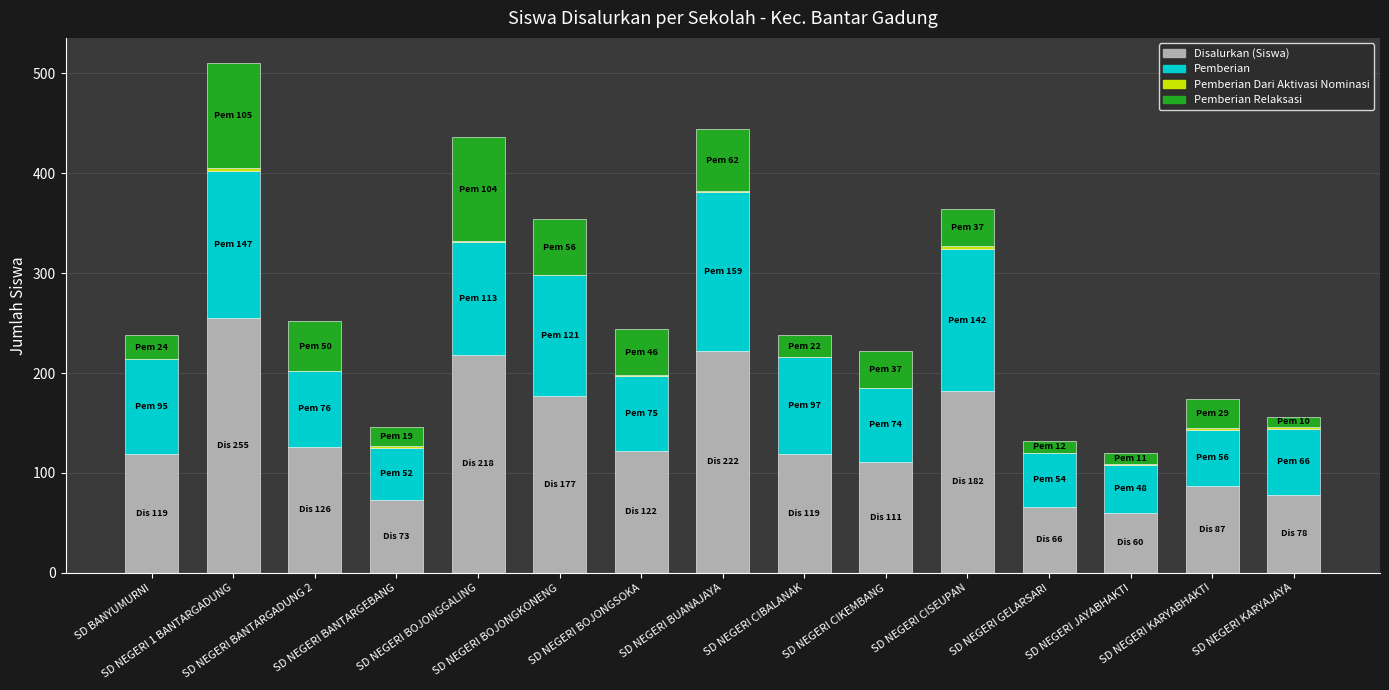

What is the highest value of the Disalurkan (Siswa) series?

255